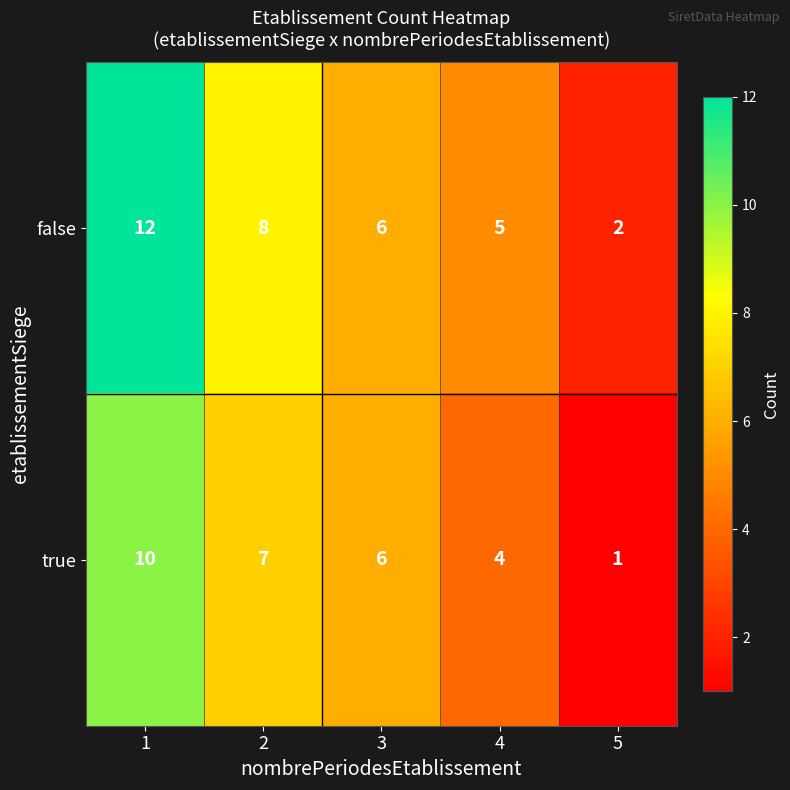

Count the number of data series in this chart.

2